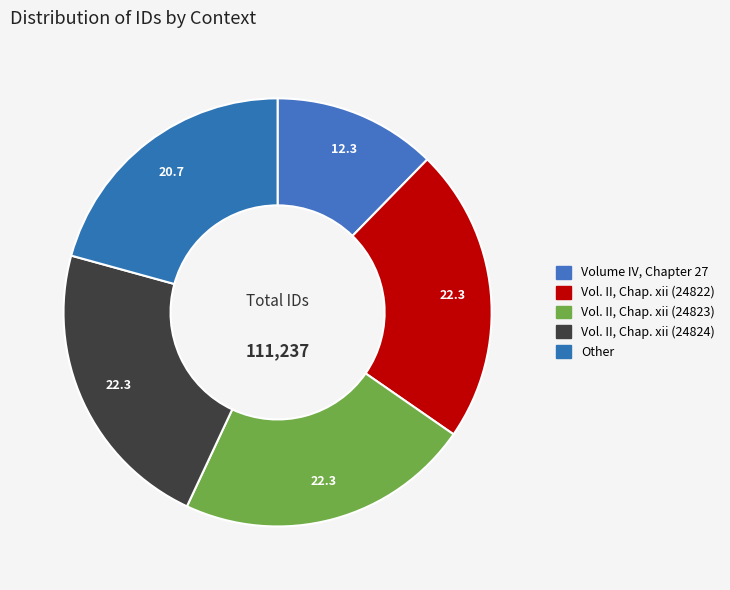

Do Vol. II, Chap. xii (24824) and Volume IV, Chapter 27 together represent more than half of the pie?

No